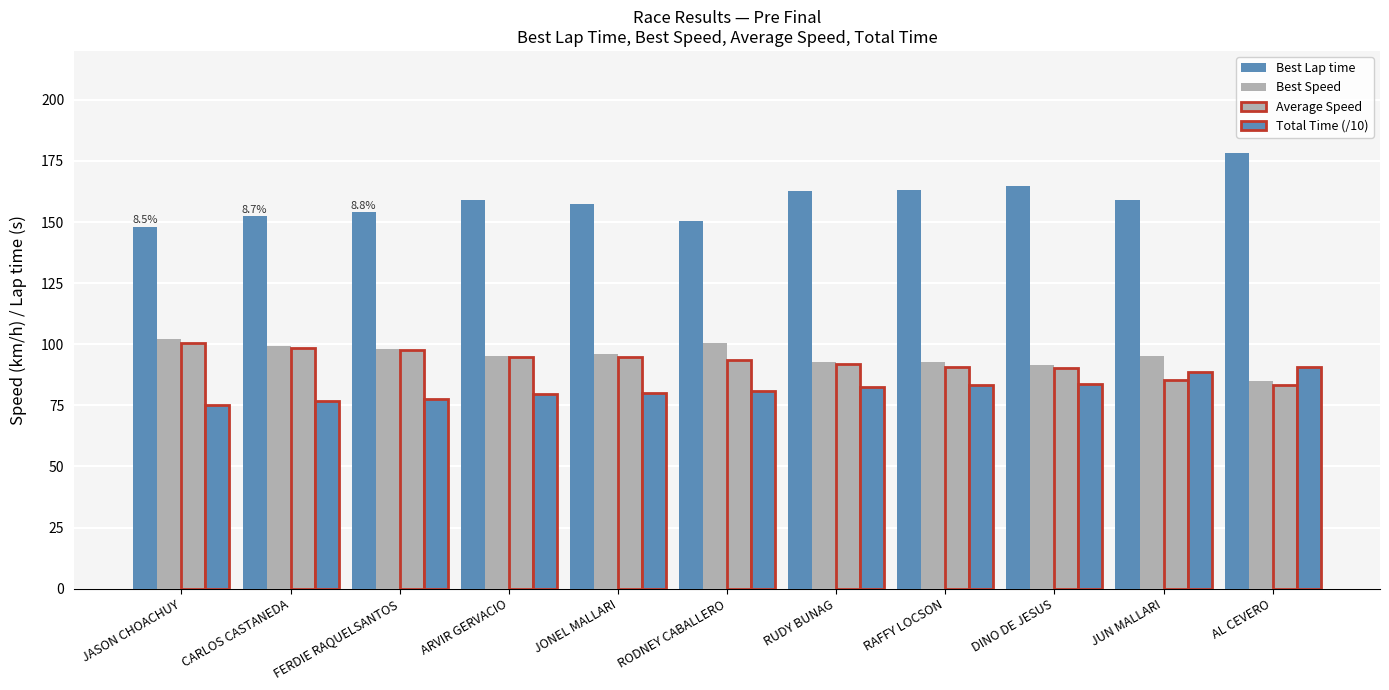

At how many categories does at least one series exceed 105?

11